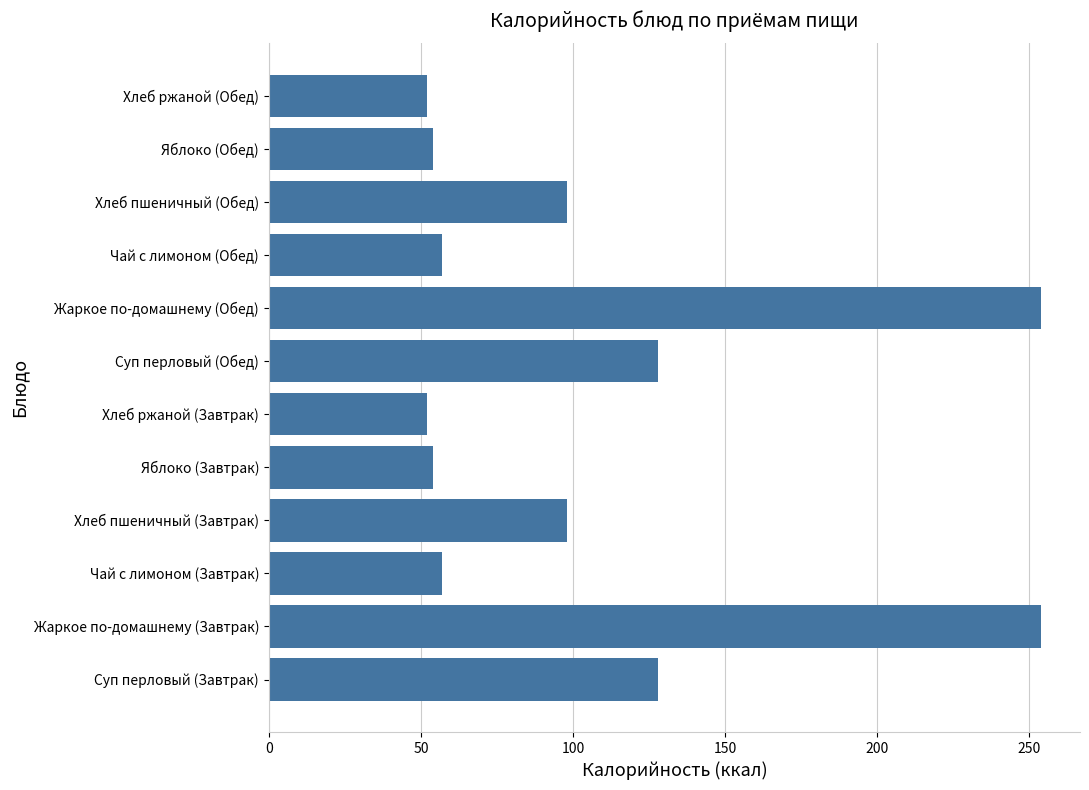

Reading bottom to top, extract all data points from this chart.

Суп перловый (Завтрак)=128	Жаркое по-домашнему (Завтрак)=254	Чай с лимоном (Завтрак)=57	Хлеб пшеничный (Завтрак)=98	Яблоко (Завтрак)=54	Хлеб ржаной (Завтрак)=52	Суп перловый (Обед)=128	Жаркое по-домашнему (Обед)=254	Чай с лимоном (Обед)=57	Хлеб пшеничный (Обед)=98	Яблоко (Обед)=54	Хлеб ржаной (Обед)=52